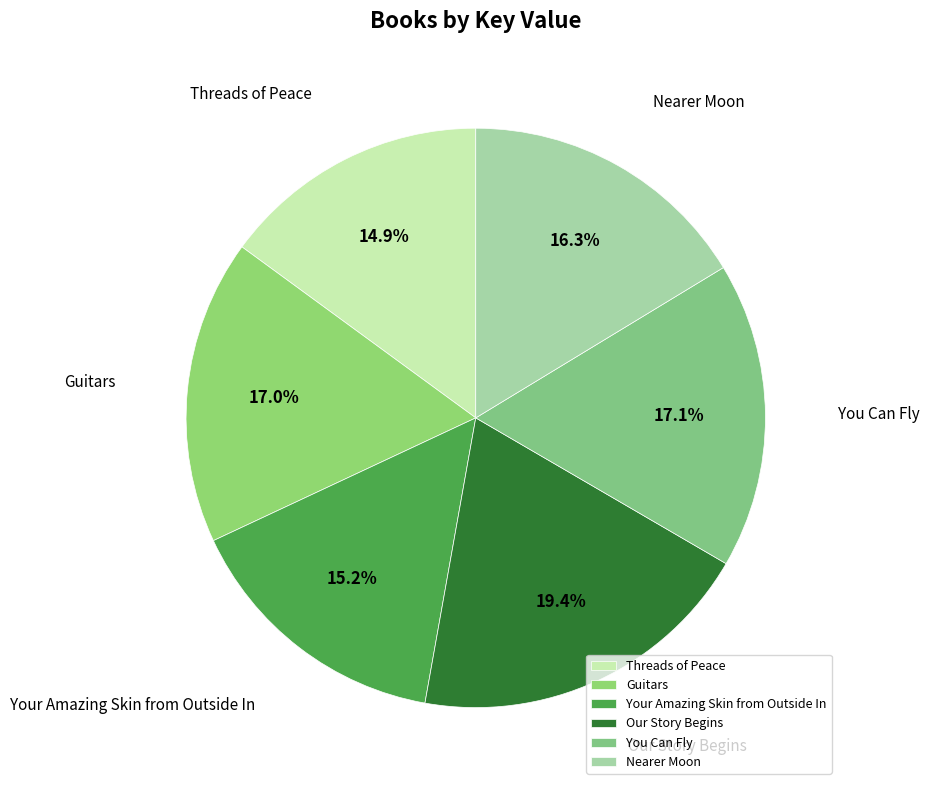

To the nearest percent, what portion does You Can Fly represent?

17%